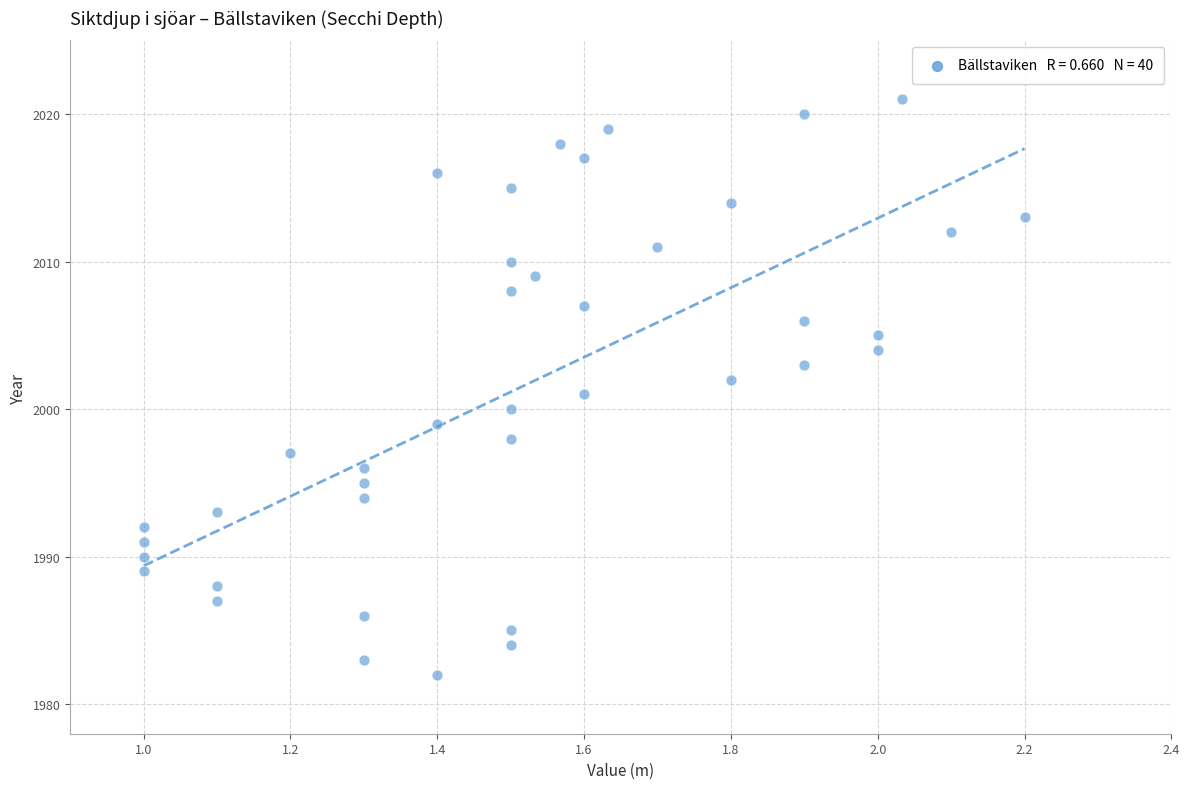

What is the range of Y values (max minus min)?

39